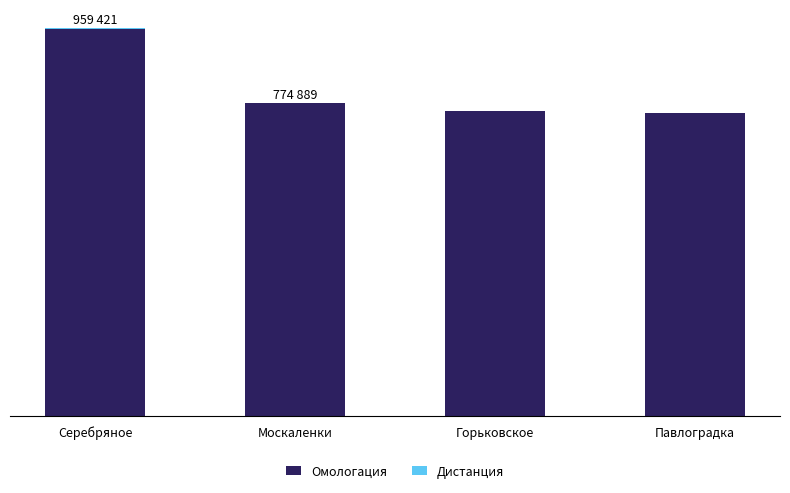

Where is Дистанция nearest to the value 200?

Серебряное